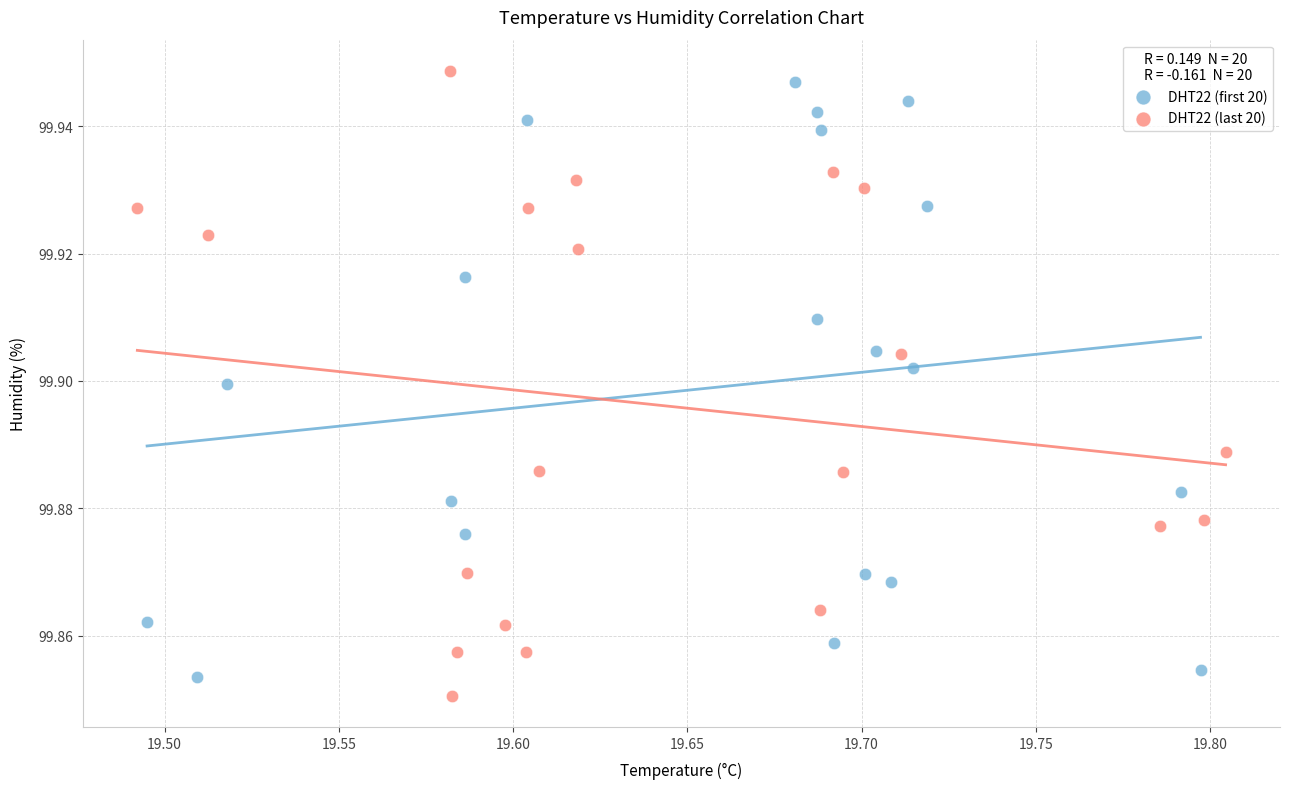

Which series reaches the maximum Y coordinate?

DHT22 (last 20)